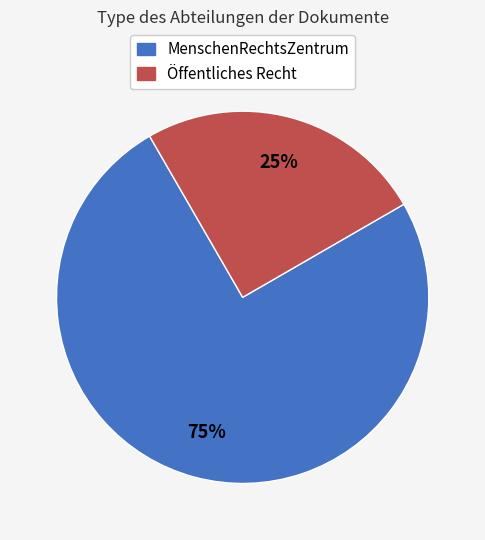

To the nearest percent, what portion does Öffentliches Recht represent?

25%